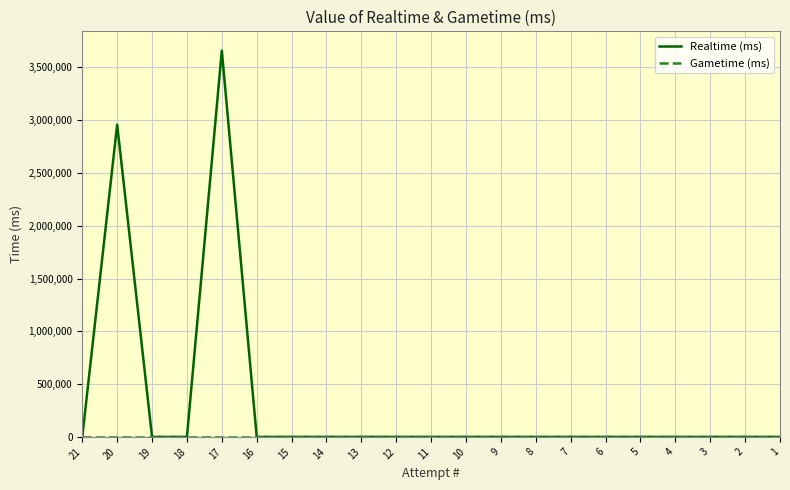

Which category has the lowest value across all series?

21